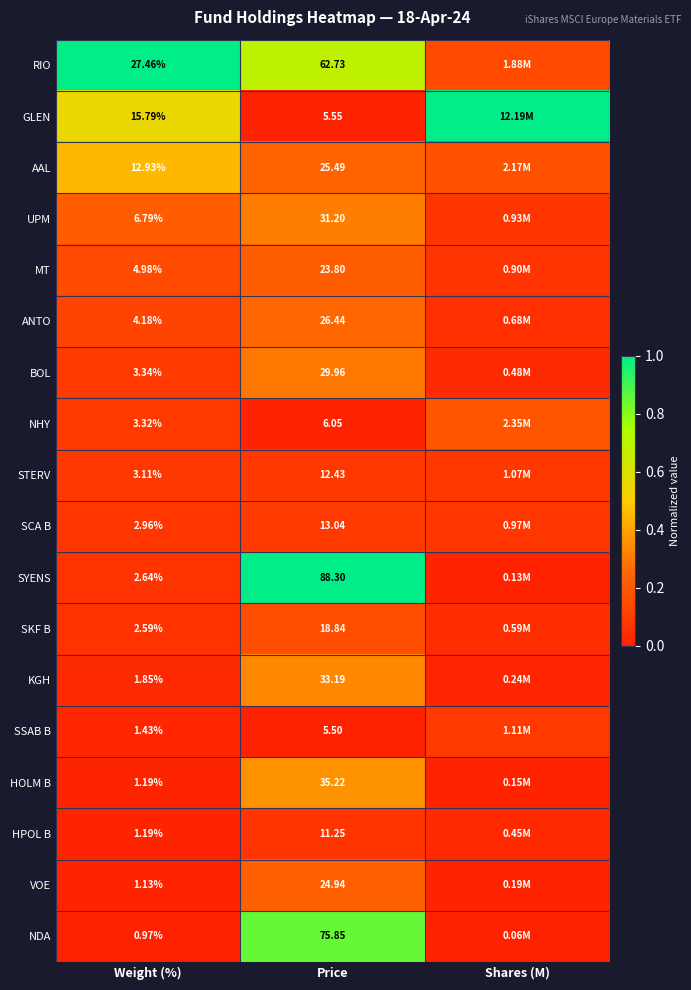

Rank the series at Price from highest to lowest value.

SYENS, NDA, RIO, HOLM B, KGH, UPM, BOL, ANTO, AAL, VOE, MT, SKF B, SCA B, STERV, HPOL B, NHY, GLEN, SSAB B